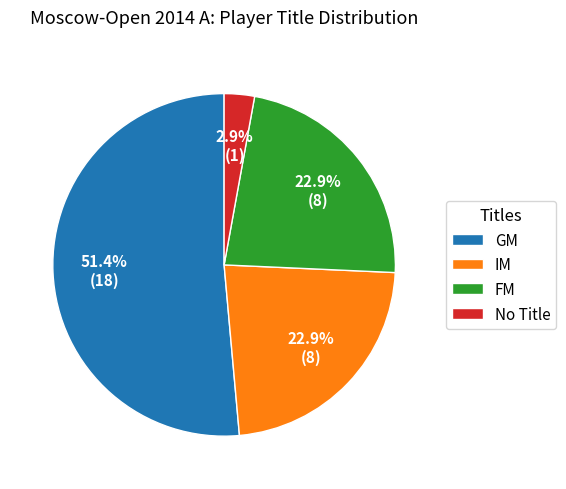

Is the sum of FM and GM greater than half?

Yes